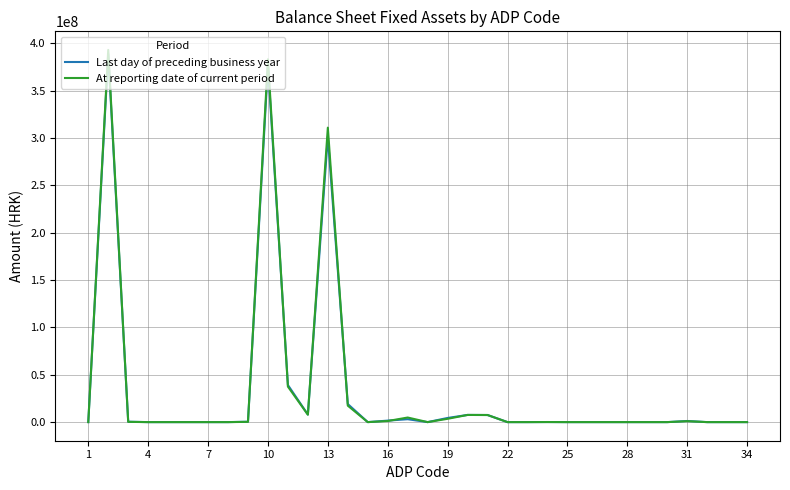

Does the chart display data point markers on the line(s)?

No